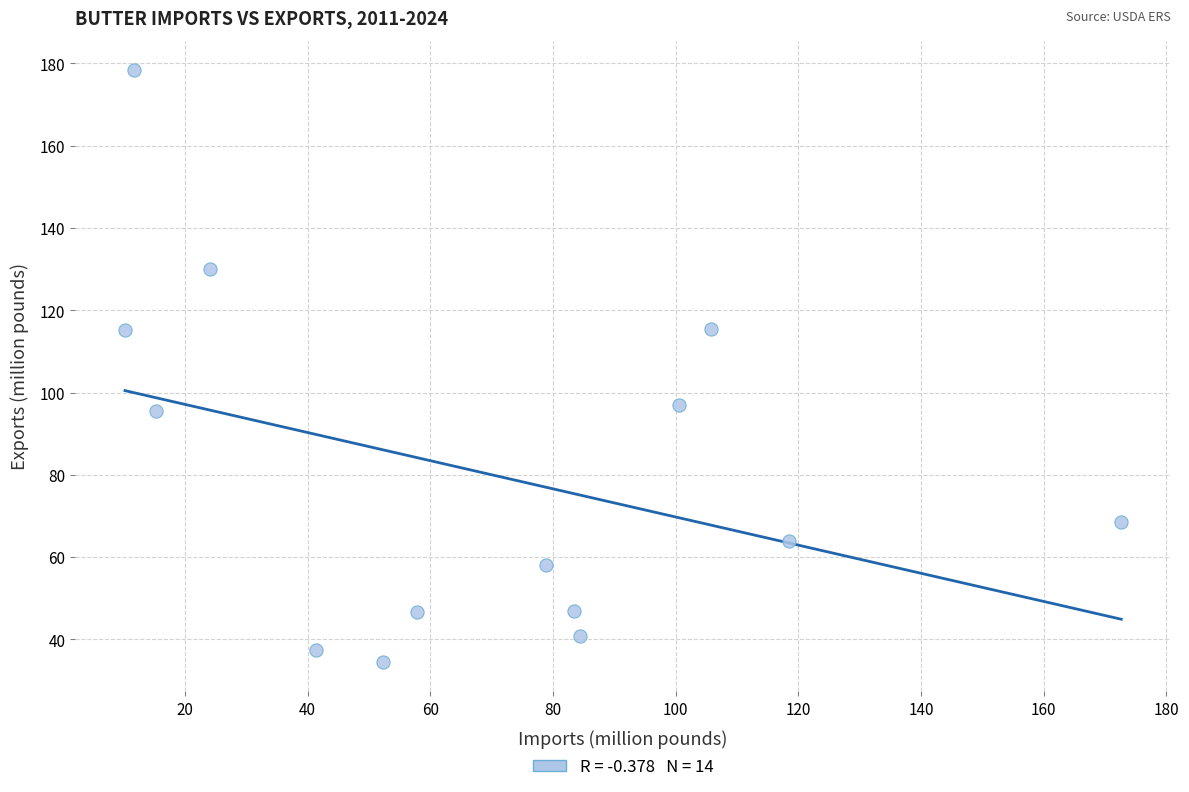

What is the range of X values (max minus min)?

162.4